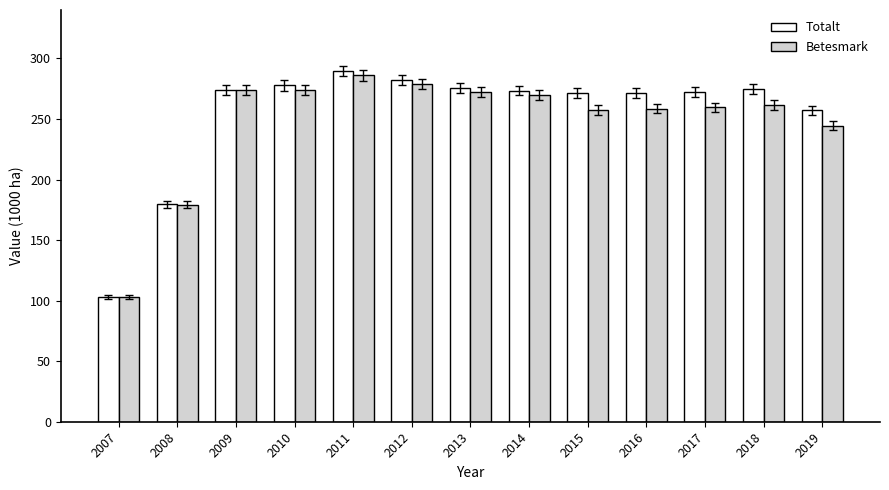

Which category has the highest value across all series?

2011